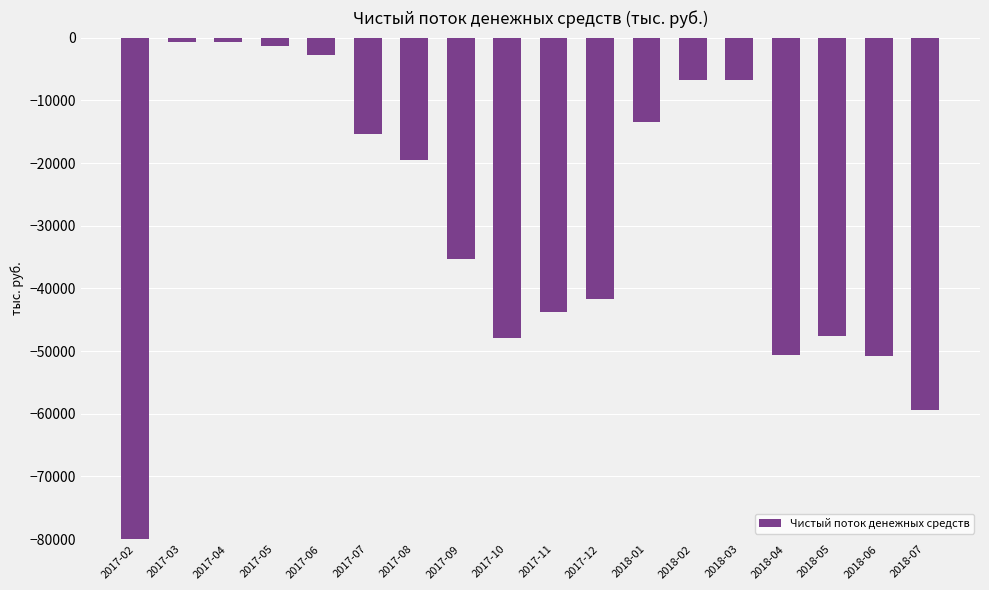

How many bars are there in total?

18